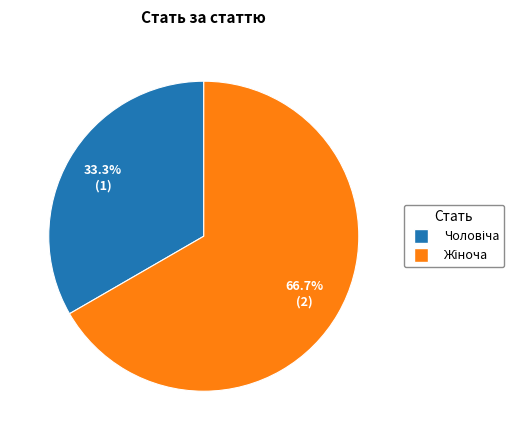

Is there any slice that represents more than half of the pie?

Yes